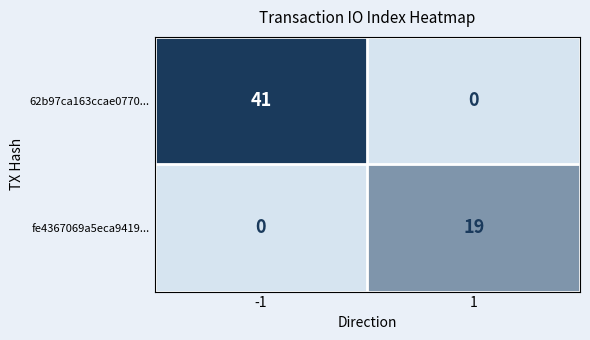

Which series has the largest total across all categories?

62b97ca163ccae0770...